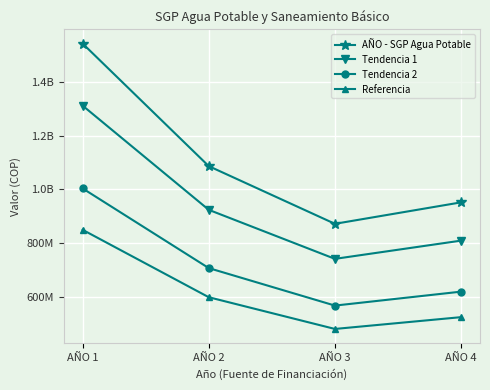

What are all the series names shown in the legend?

AÑO - SGP Agua Potable, Tendencia 1, Tendencia 2, Referencia